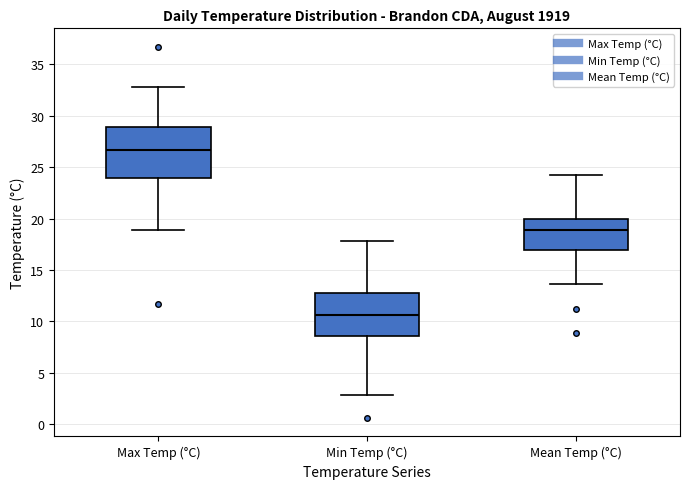

Which box has the lowest median line?

Min Temp (°C)